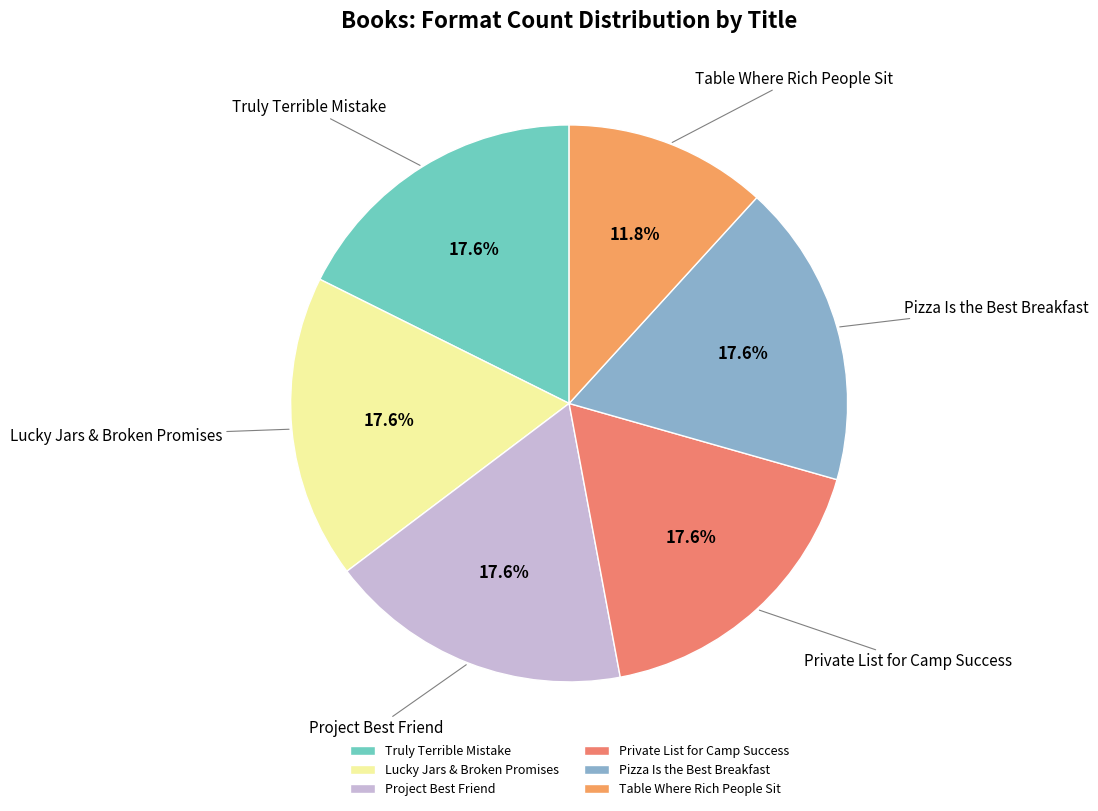

Does Private List for Camp Success account for over 50% of the chart?

No